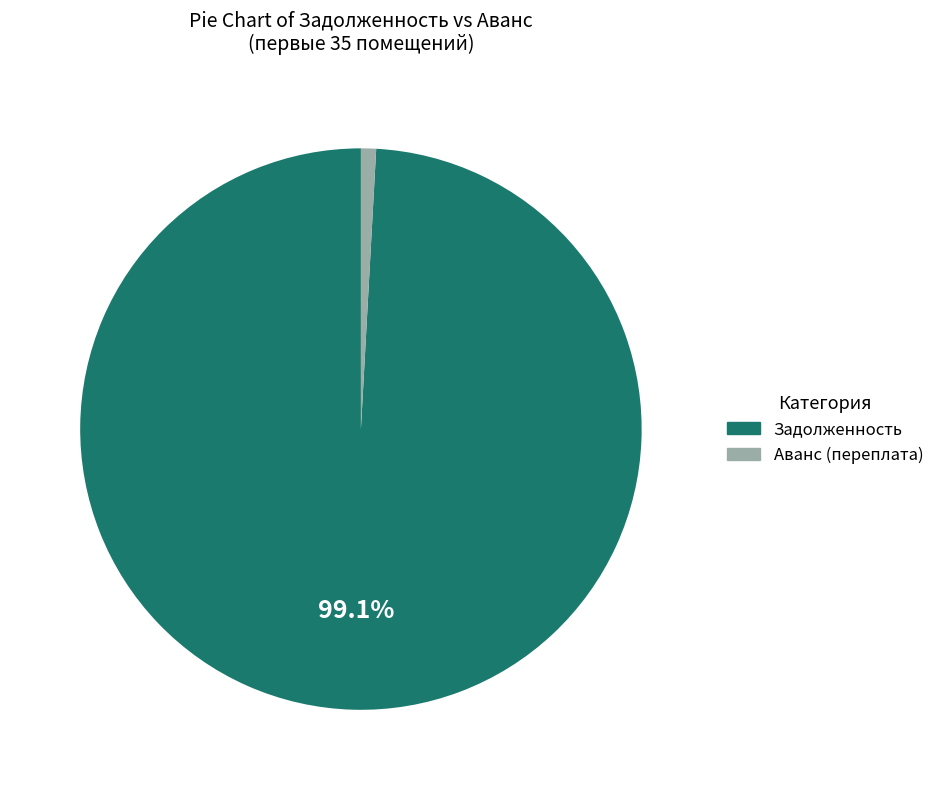

Is there any slice that represents more than half of the pie?

Yes